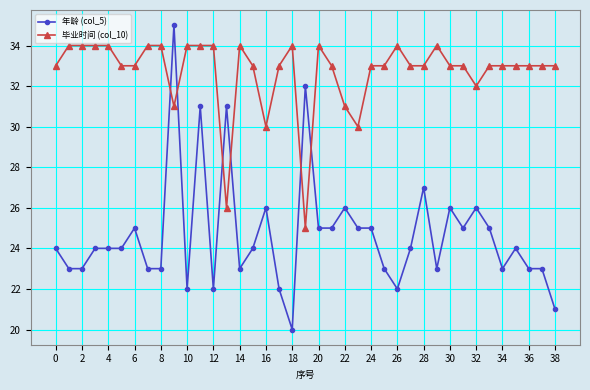

What is the value of the 毕业时间 (col_10) point at the 31st from the left?

33